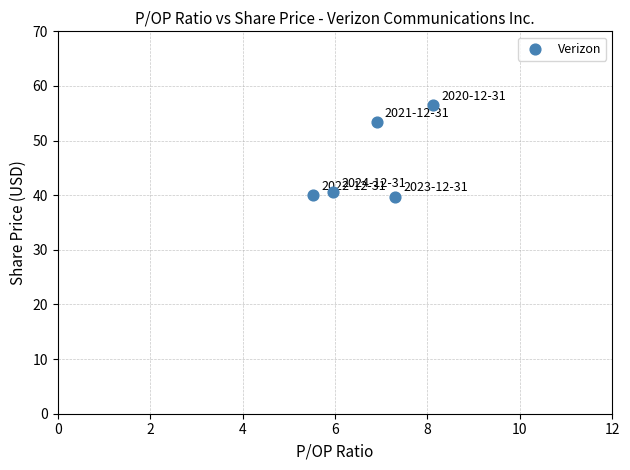

What is the range of Y values (max minus min)?

16.8